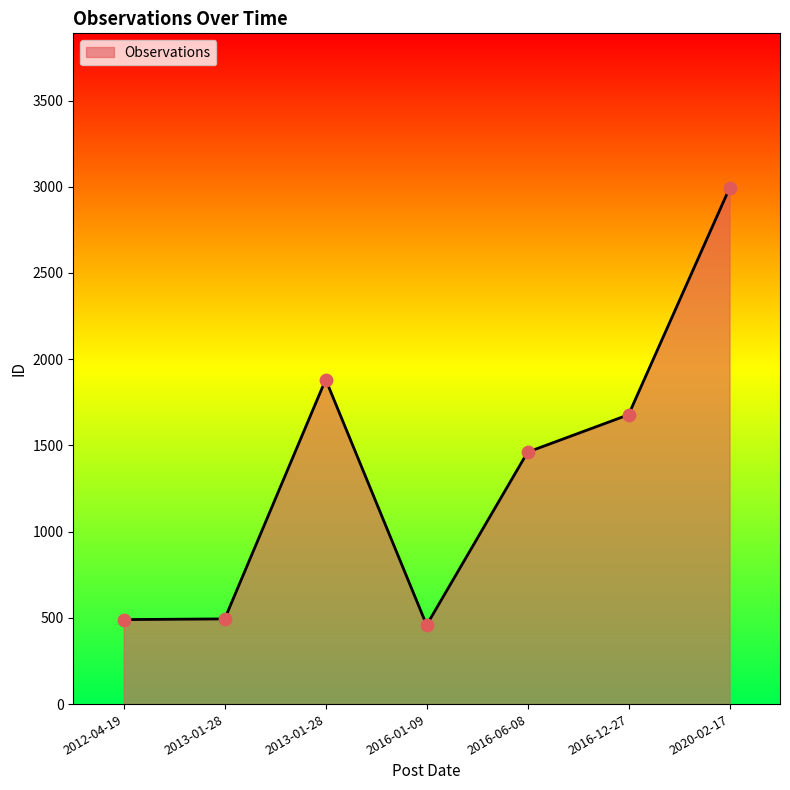

What is the change in value from 2016-01-09 to 2016-06-08?

+1003